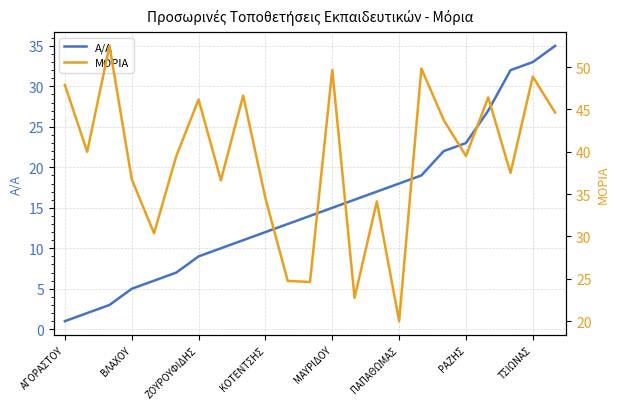

What is the highest value of the Α/Α series?

35